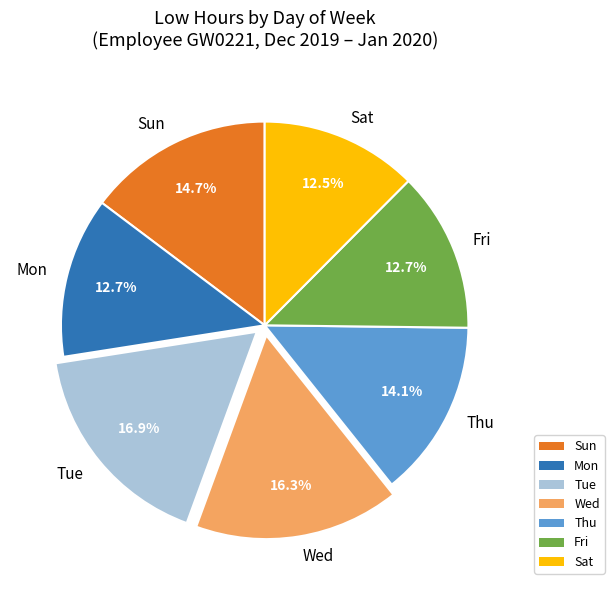

To the nearest percent, what is the difference between the largest and smallest slice percentages?

4%